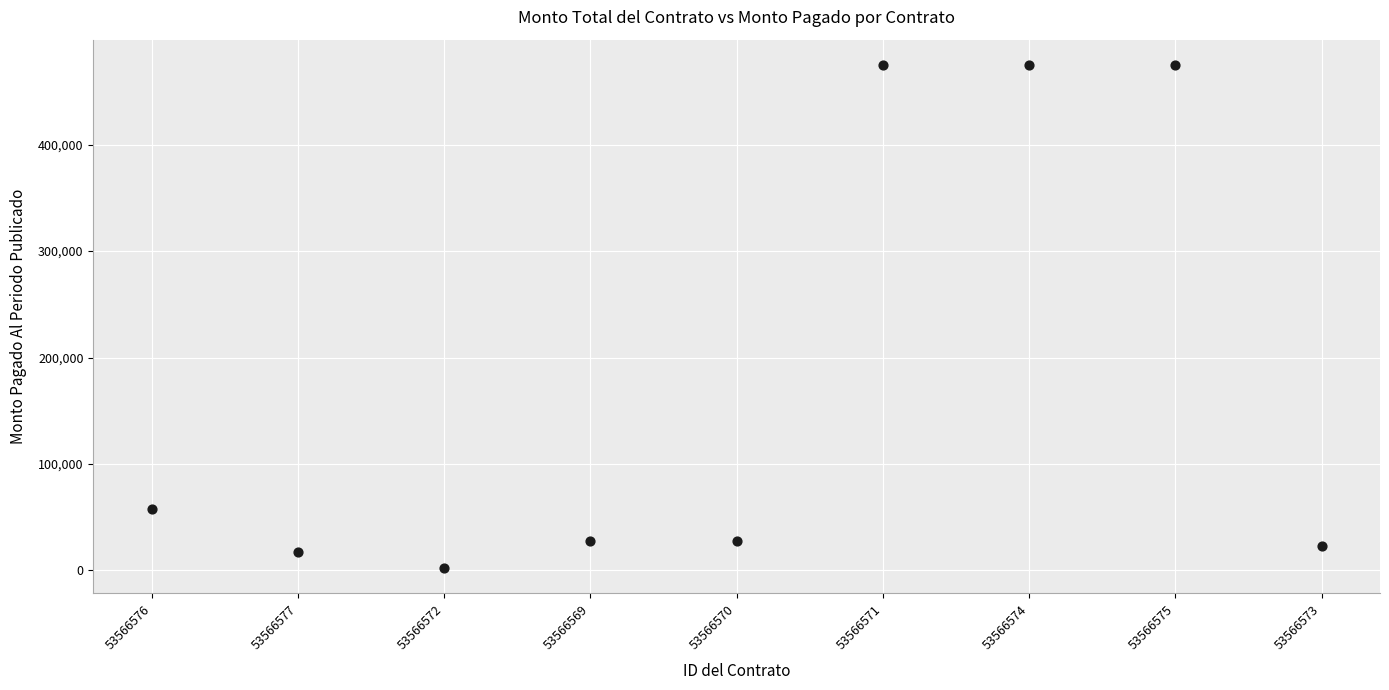

What Y value in the scatter plot is closest to 238496?

58000.0